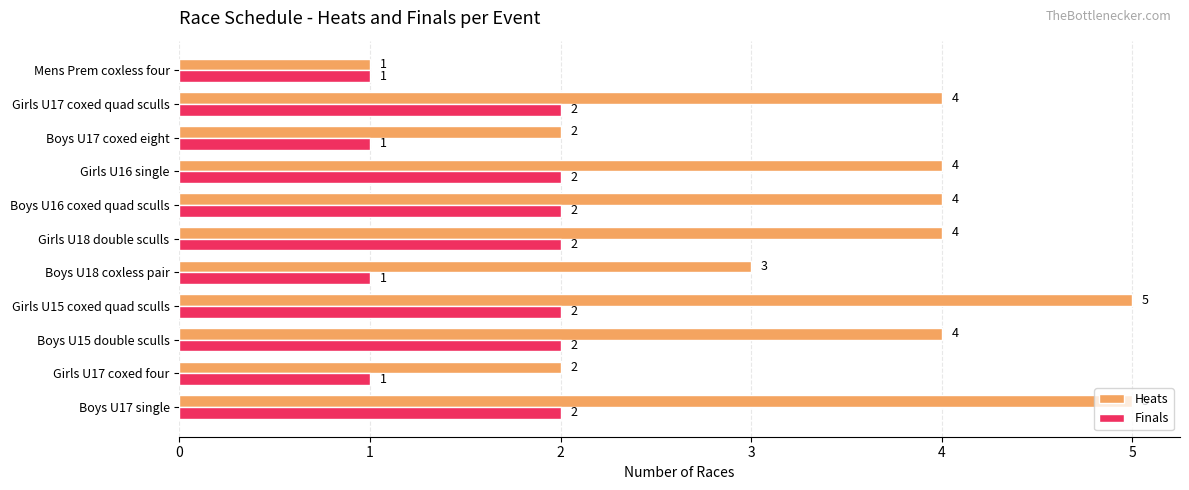

Where is Heats nearest to the value 3?

Boys U18 coxless pair